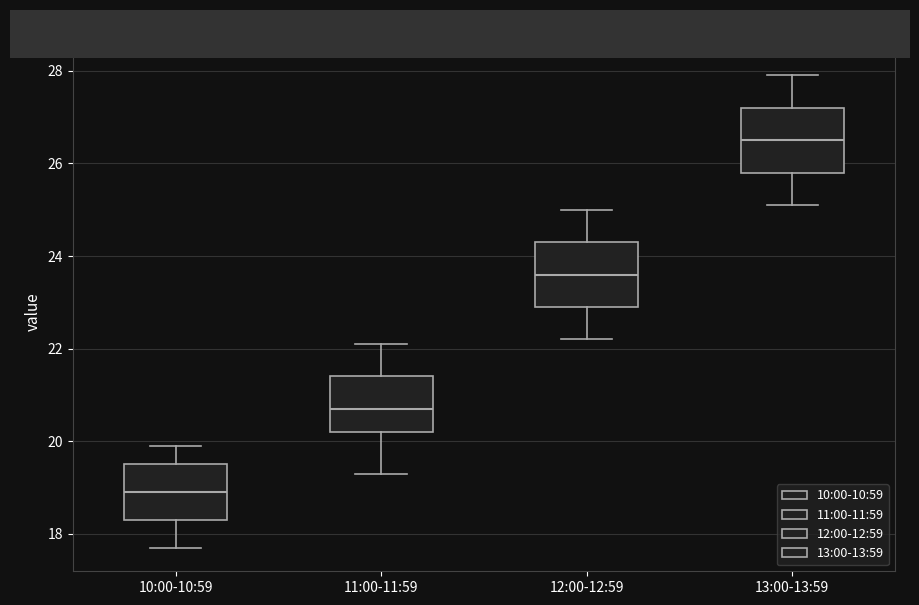

Reading left to right, read every box against the y-axis: the position of its median line, the range the box covers, and the ends of its whiskers. The values are not printed on the chart, so give them approximately, as read against the axis.

10:00-10:59: median 19.0, box 18.4 to 19.6, whiskers 17.8 to 20.0
11:00-11:59: median 20.8, box 20.2 to 21.4, whiskers 19.4 to 22.2
12:00-12:59: median 23.6, box 23.0 to 24.4, whiskers 22.2 to 25.0
13:00-13:59: median 26.6, box 25.8 to 27.2, whiskers 25.2 to 28.0